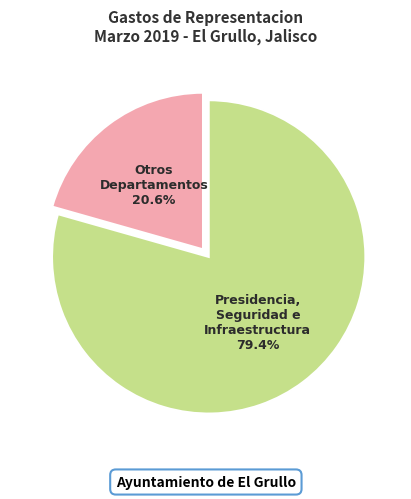

Is there a majority slice in this chart?

Yes